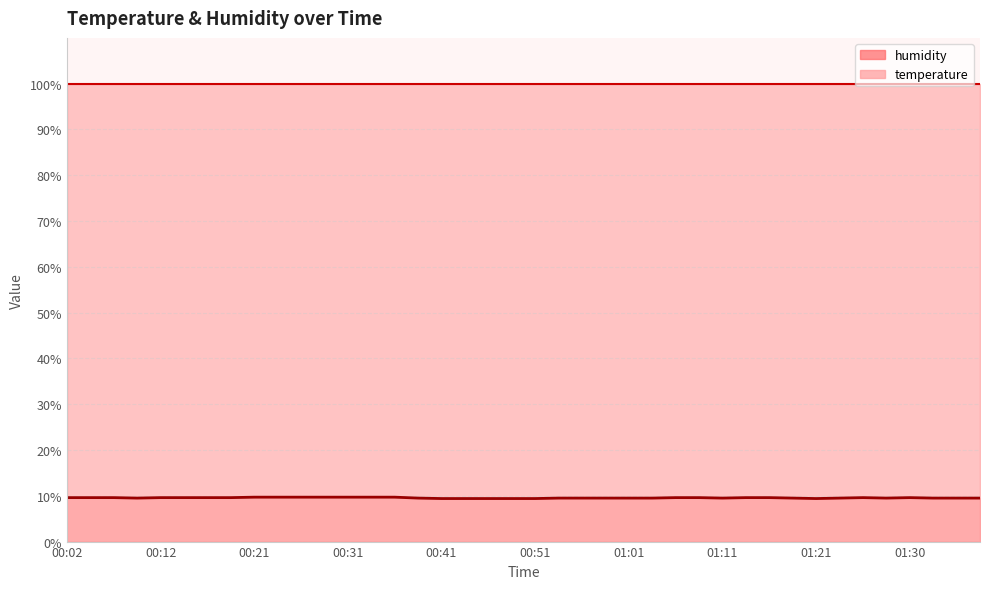

What is the sum of the values at 01:08 and 00:12?

19.2